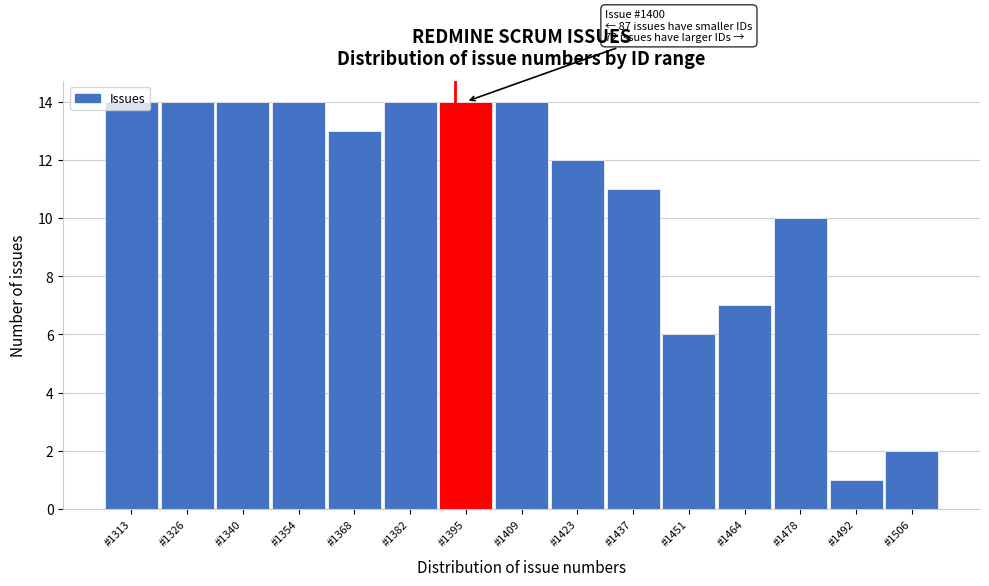

What is the greatest value displayed?

14